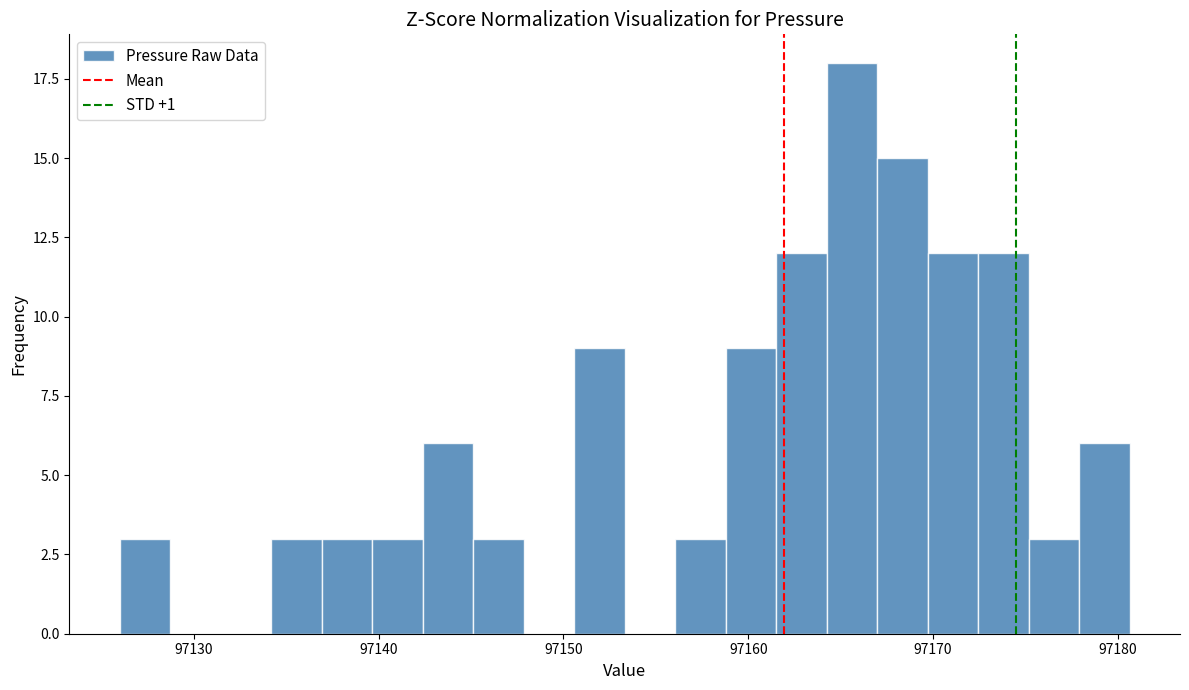

Read against the x-axis, roughly where is the centre of the tallest bar?

97166